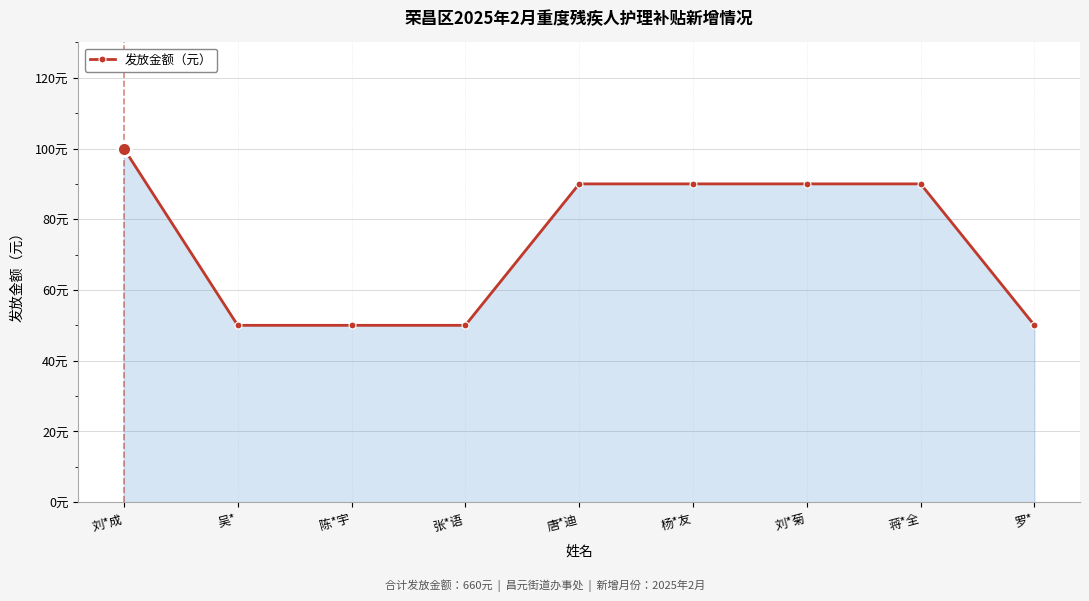

Is this an area chart (filled region under the line)?

Yes